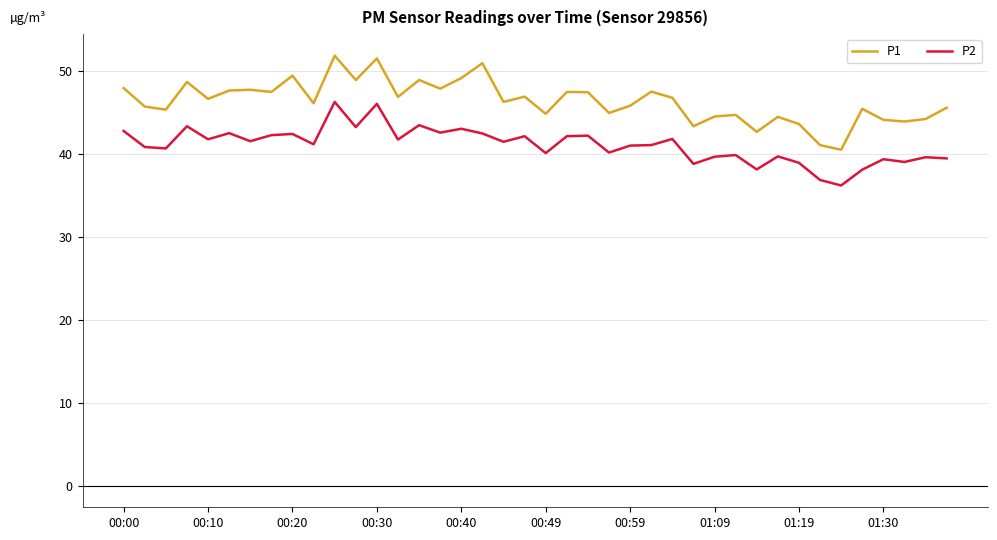

Which series has the largest range (max minus min)?

P1